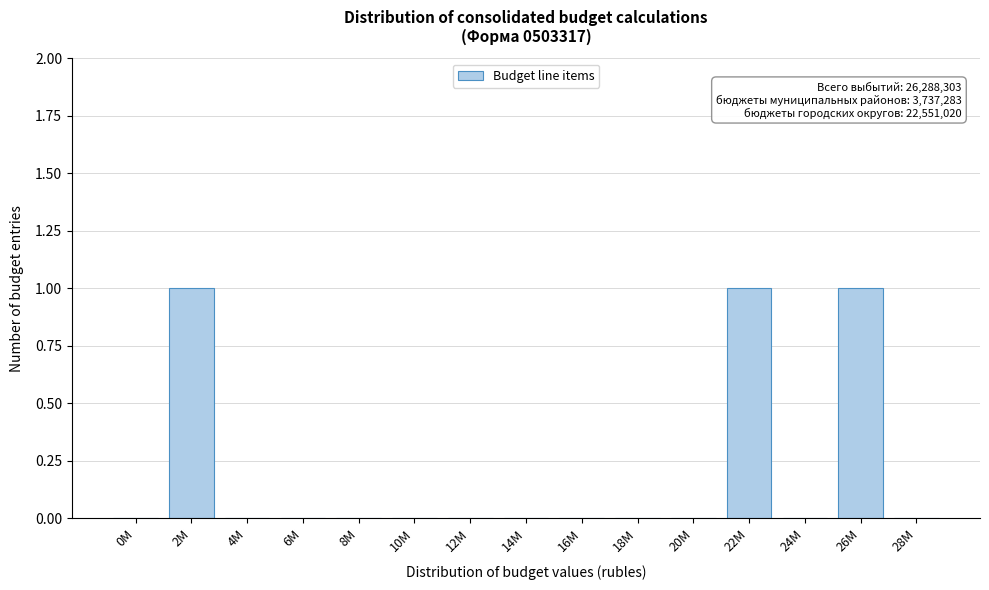

Reading left to right, transcribe all the data shown in this chart.

0M=0	2M=1	4M=0	6M=0	8M=0	10M=0	12M=0	14M=0	16M=0	18M=0	20M=0	22M=1	24M=0	26M=1	28M=0